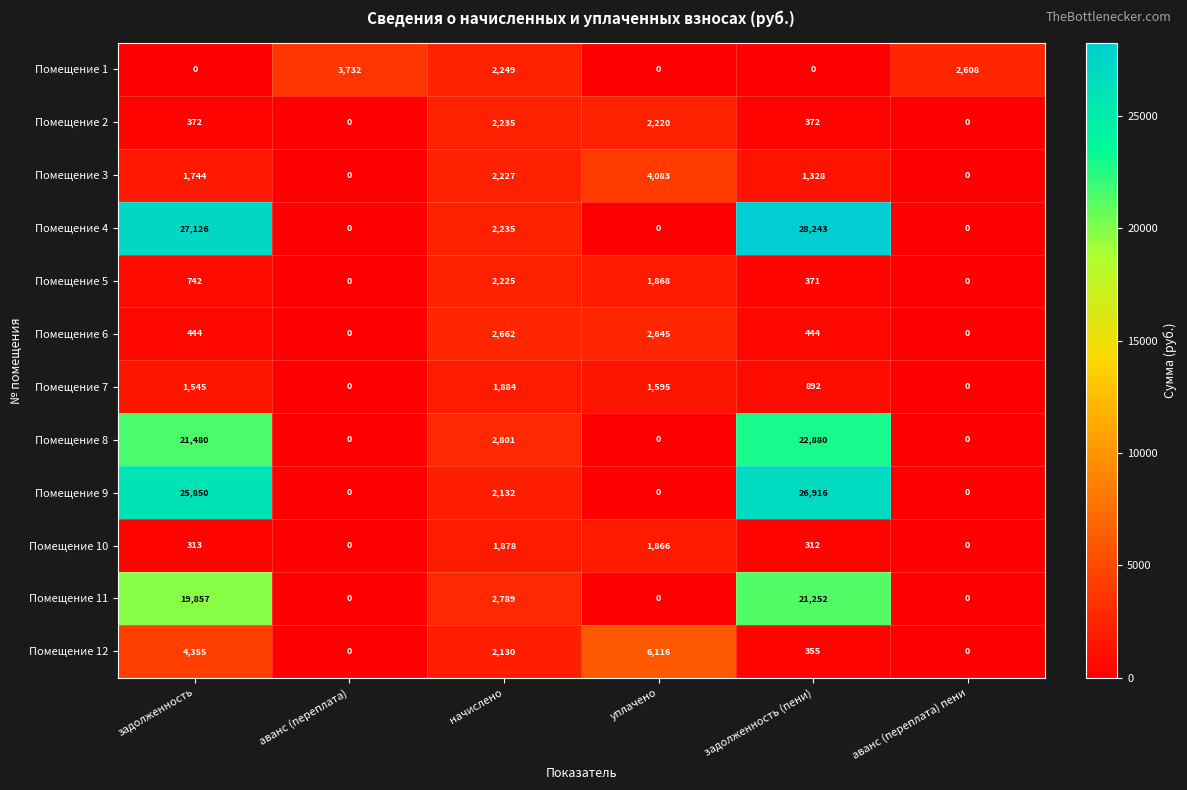

Which series changed the most between начислено and задолженность (пени)?

Помещение 4